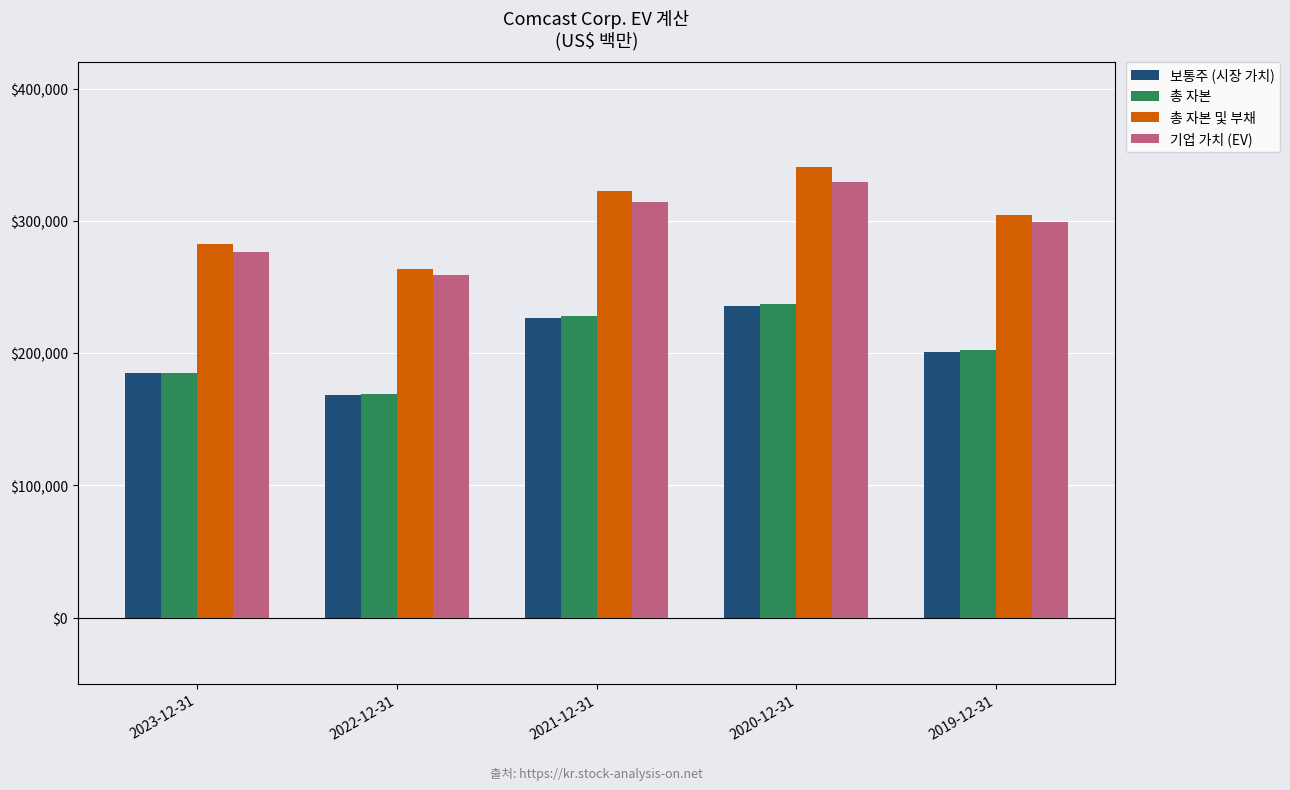

What is the value of the 총 자본 bar at the 3rd from the left?

228014